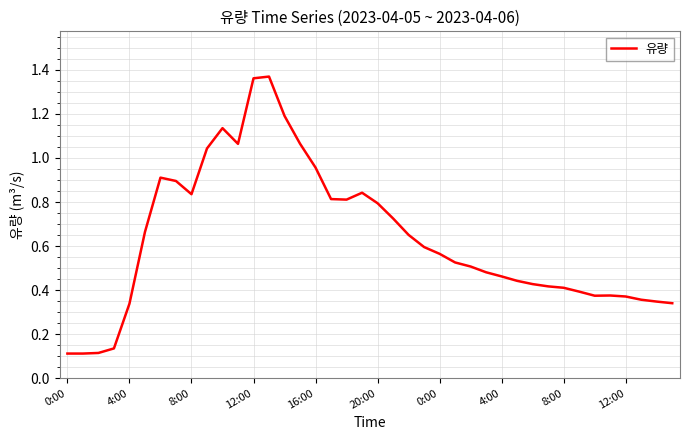

What is the difference between the maximum and minimum values?

1.3